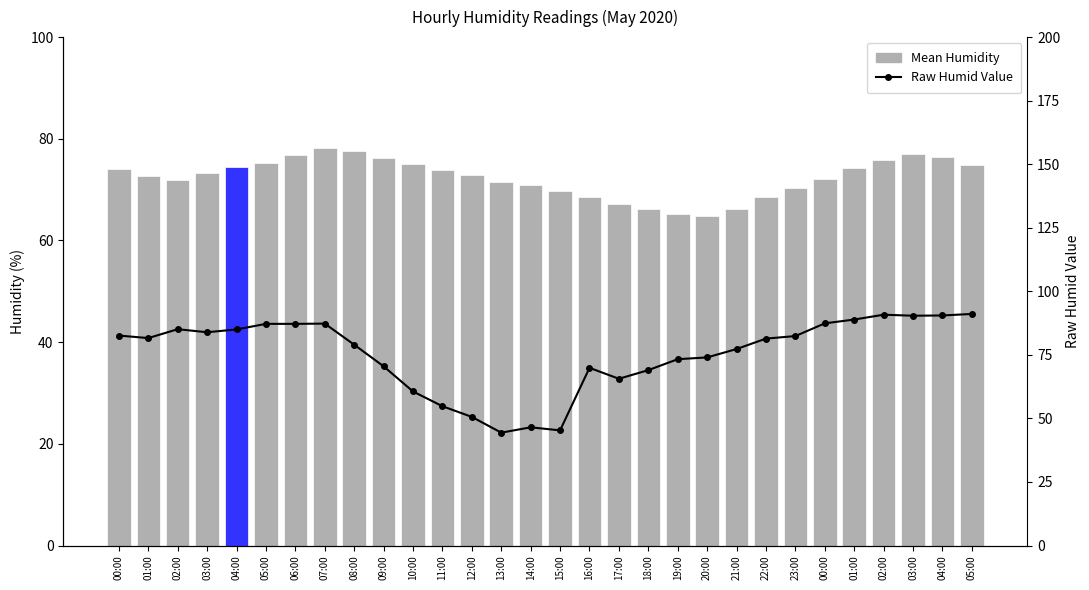

The Mean Humidity series shows 91.3 at 18:00. True or false?

False